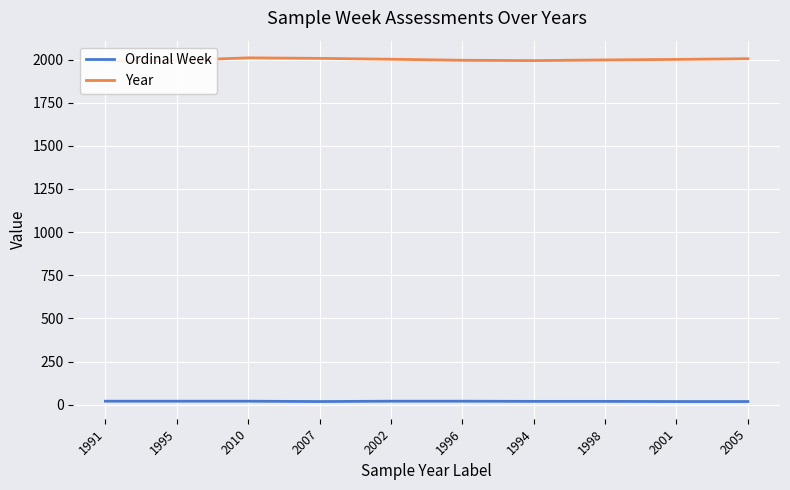

What is the average value of the Ordinal Week series?

19